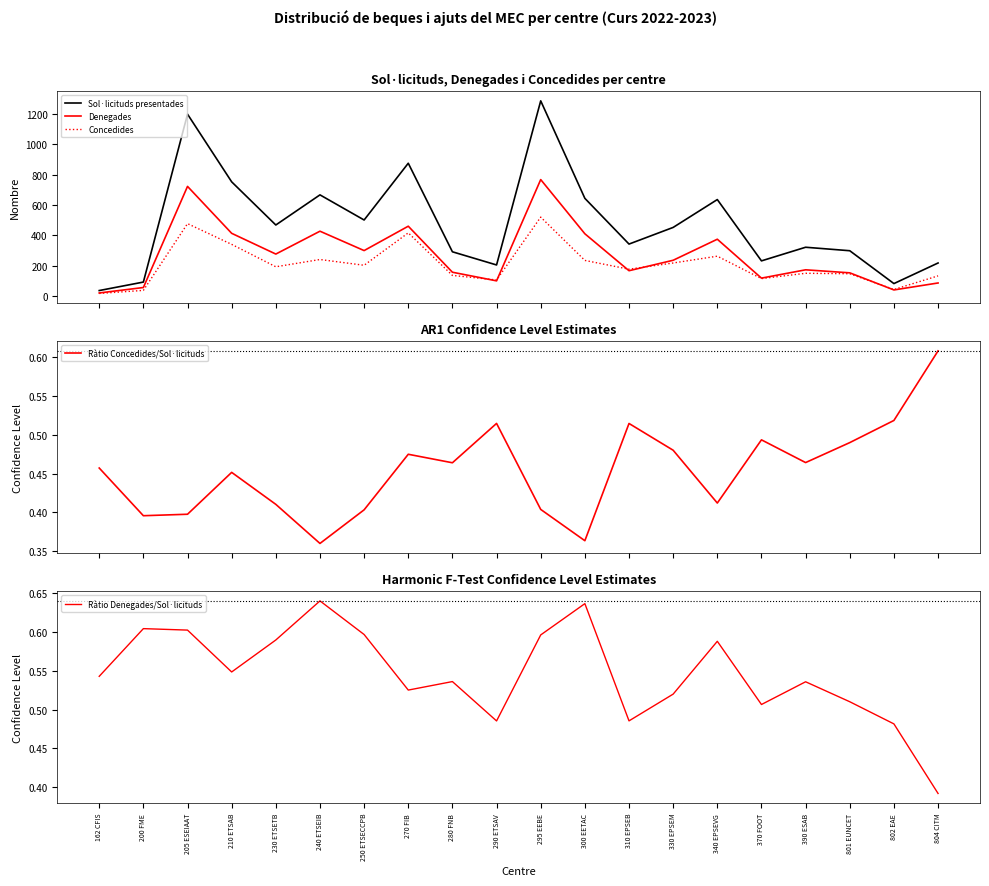

Rank the series at 240 ETSEIB from highest to lowest value.

Sol·licituds presentades, Denegades, Concedides, Ràtio Denegades/Sol·licituds, Ràtio Concedides/Sol·licituds